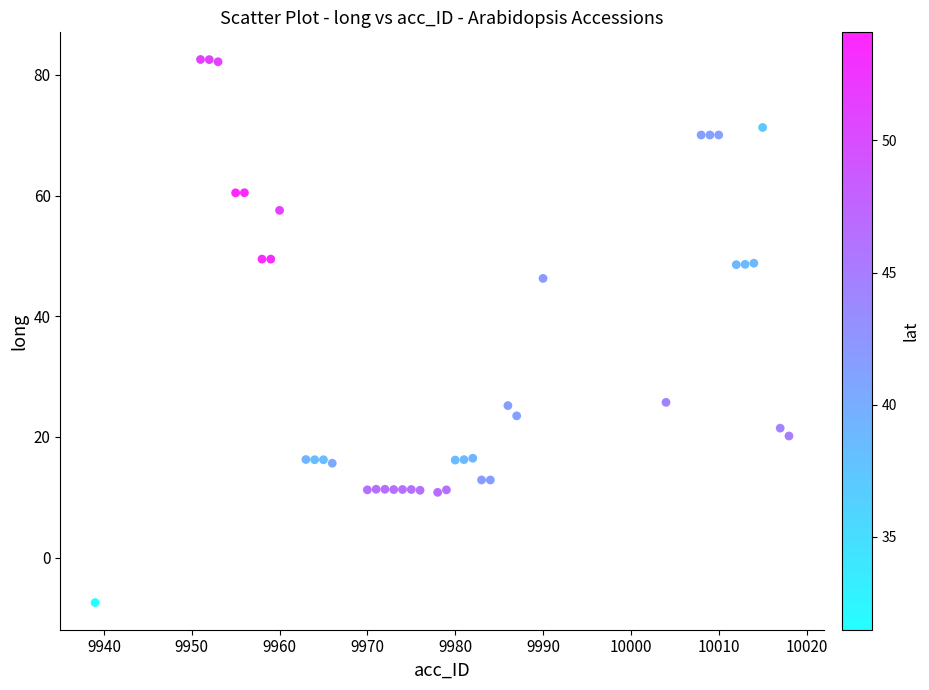

What Y value in the scatter plot is closest to 37?

46.3